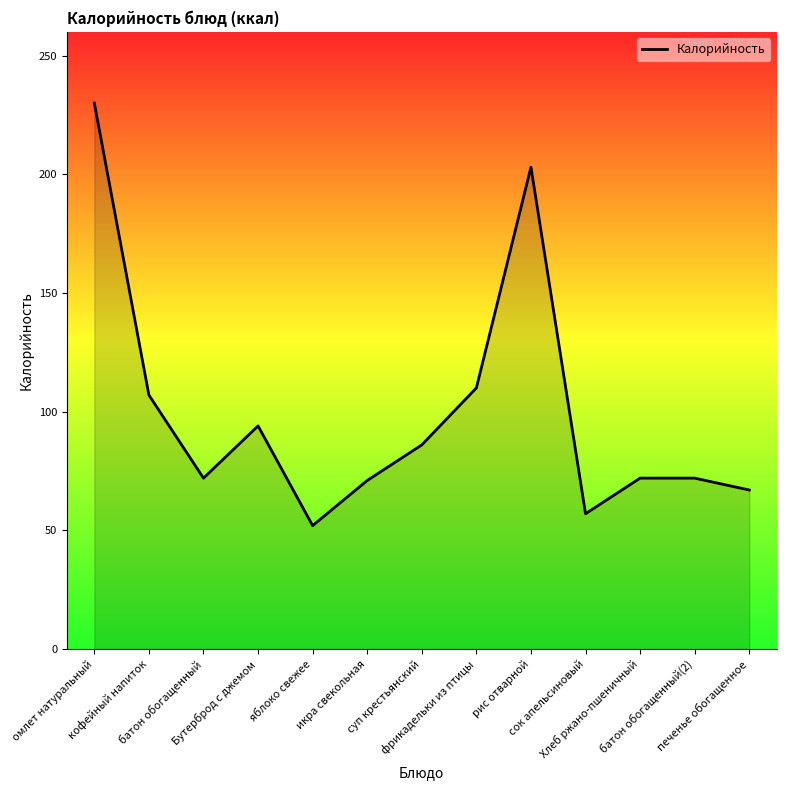

What is the minimum value shown in the chart?

52